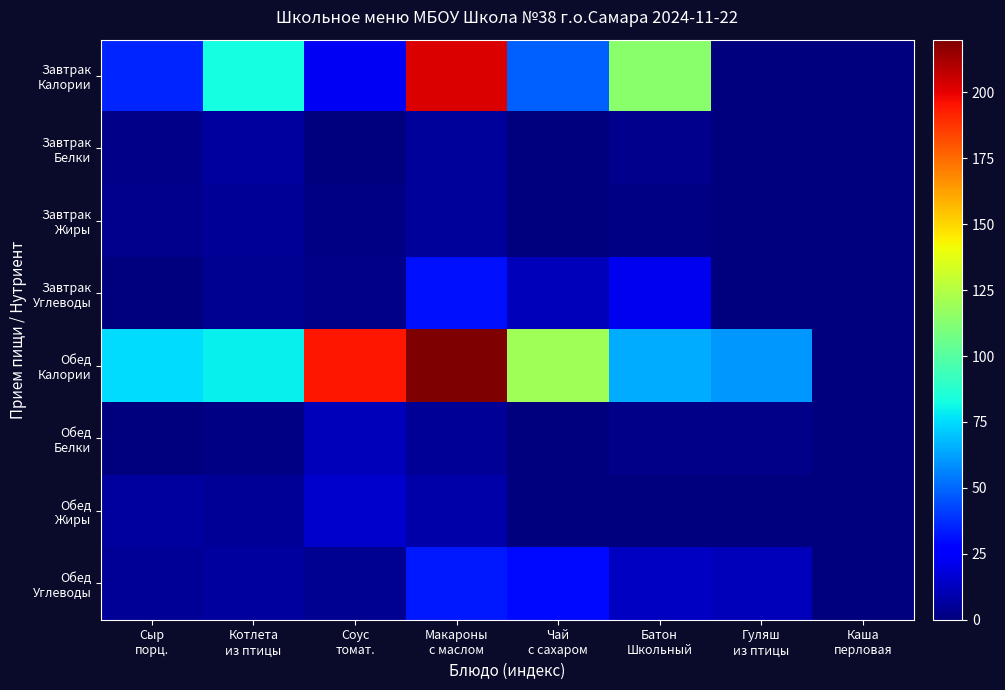

Which series has the largest range (max minus min)?

Обед Калории